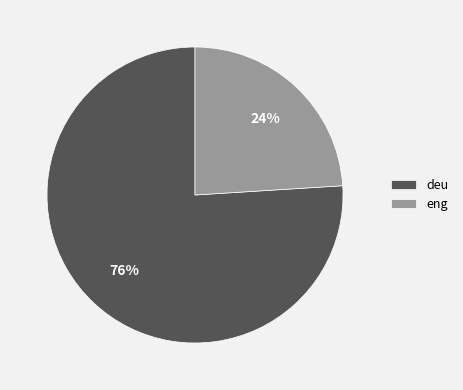

How many segments does this pie chart have?

2